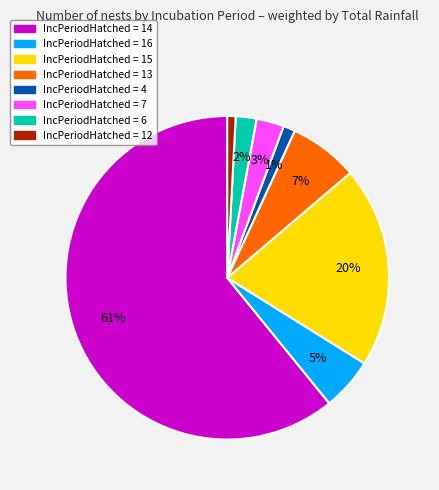

To the nearest percent, what is the average slice percentage?

12%